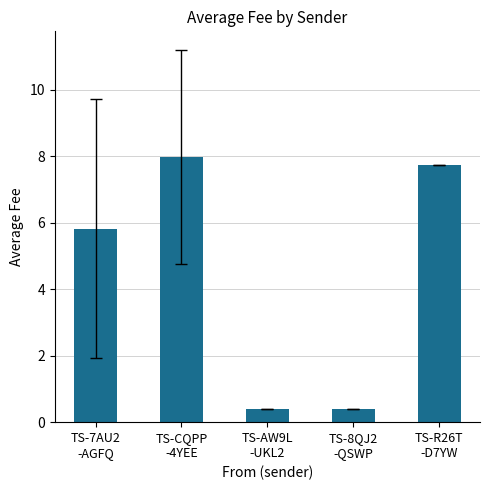

What is the minimum value shown in the chart?

0.4